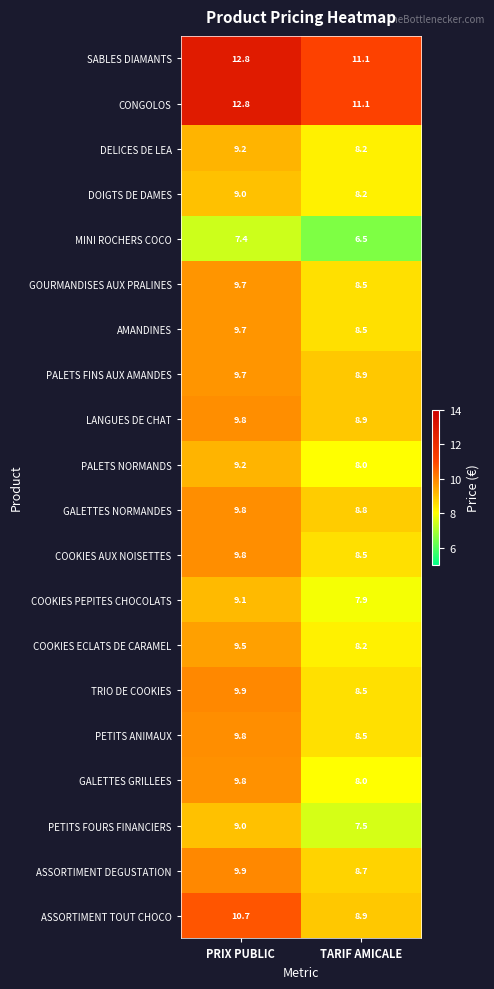

How many data points does each series have?

2